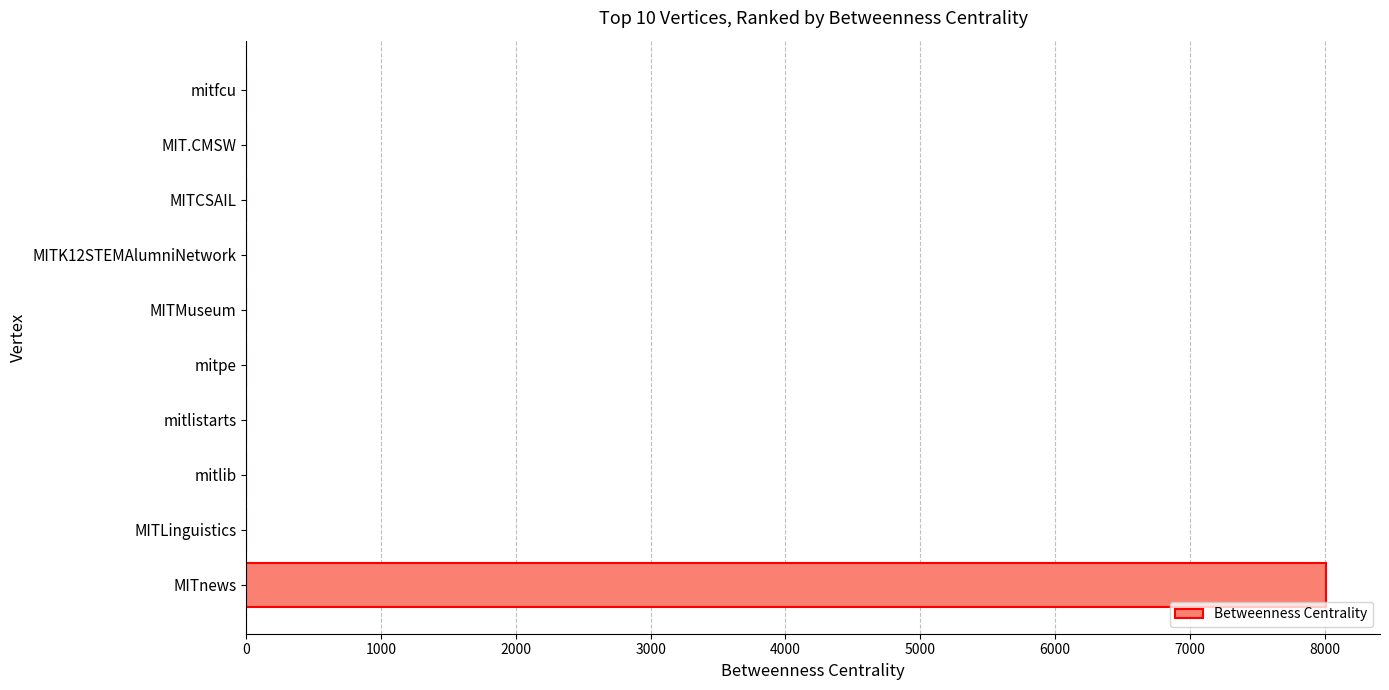

The value at mitlib is 0. True or false?

True